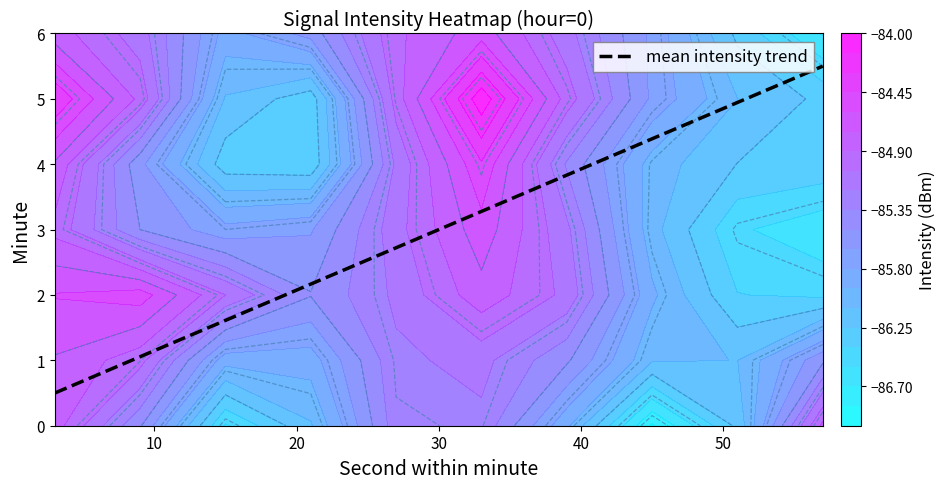

How many values are between 0 and 5?

1